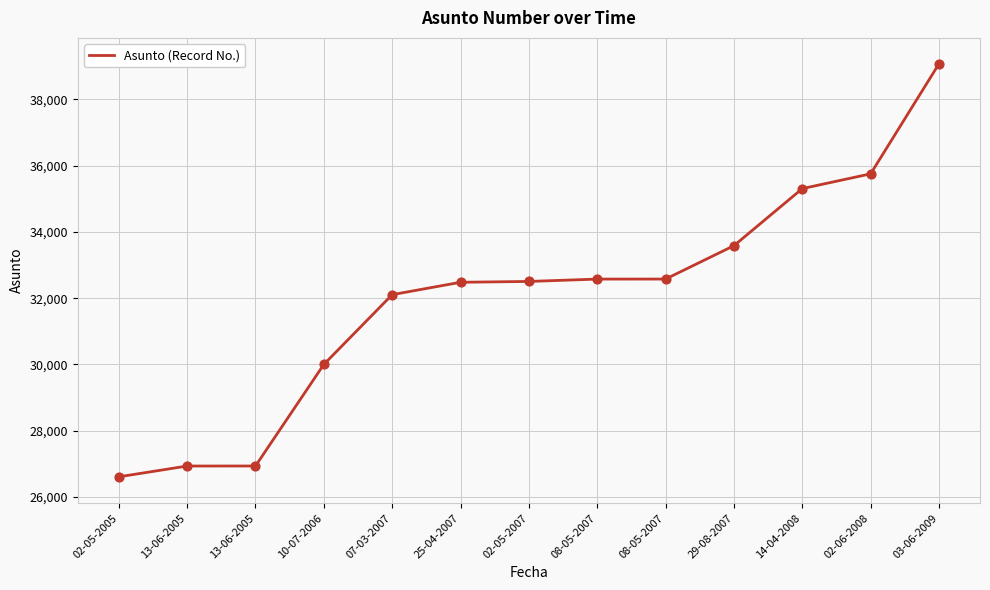

Approximately how many times larger is the value at 02-06-2008 compared to 25-04-2007?

1.1